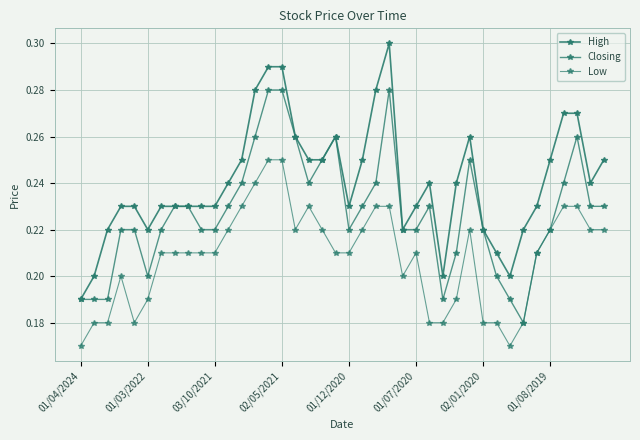

Which category has the lowest value in the High series?

01/04/2024